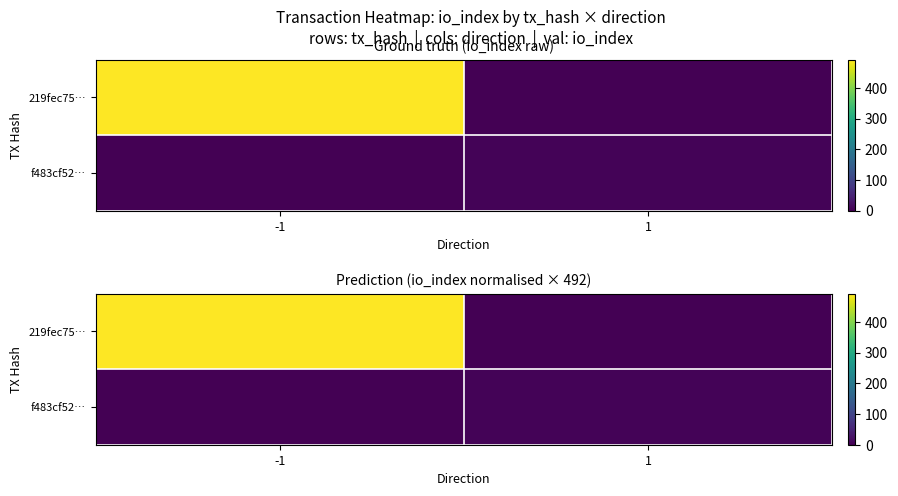

Count the number of data series in this chart.

2